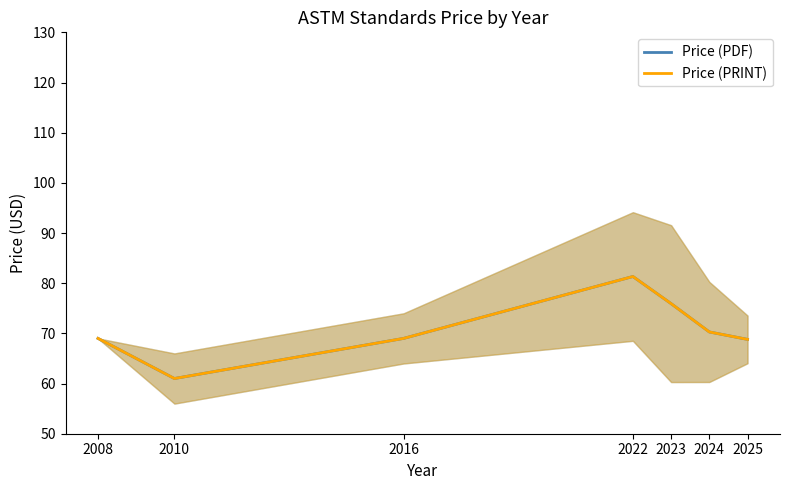

Where does the Price (PRINT) series first go above 69?

2022